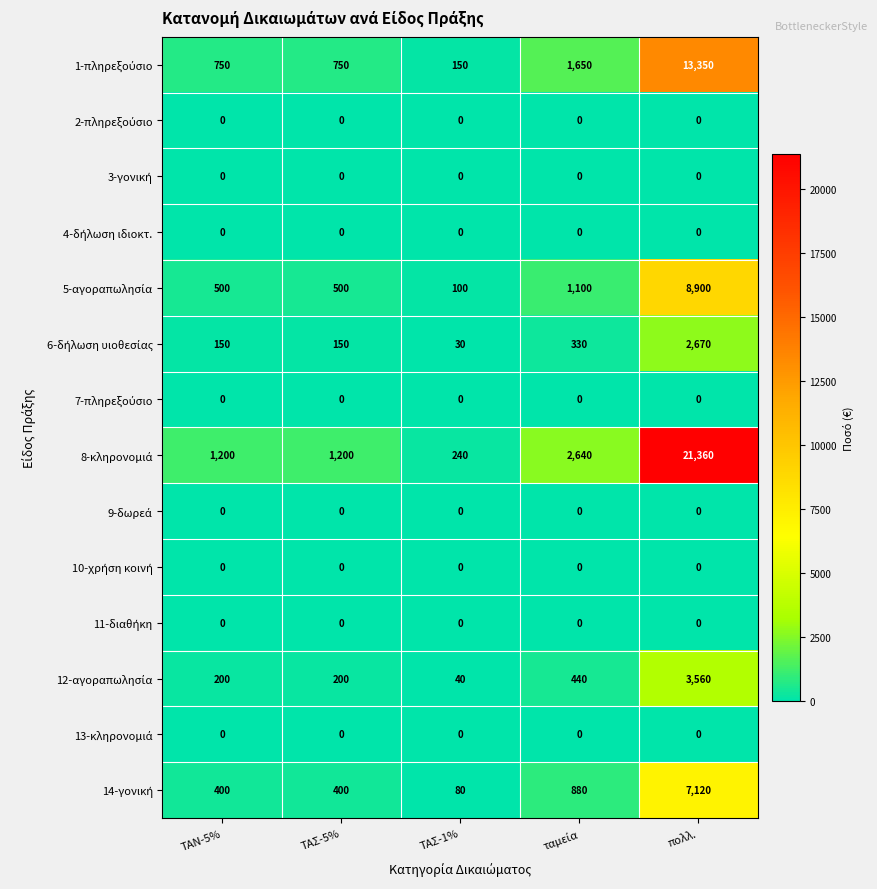

What is the difference between the highest and lowest values at ΤΑΣ-1%?

240